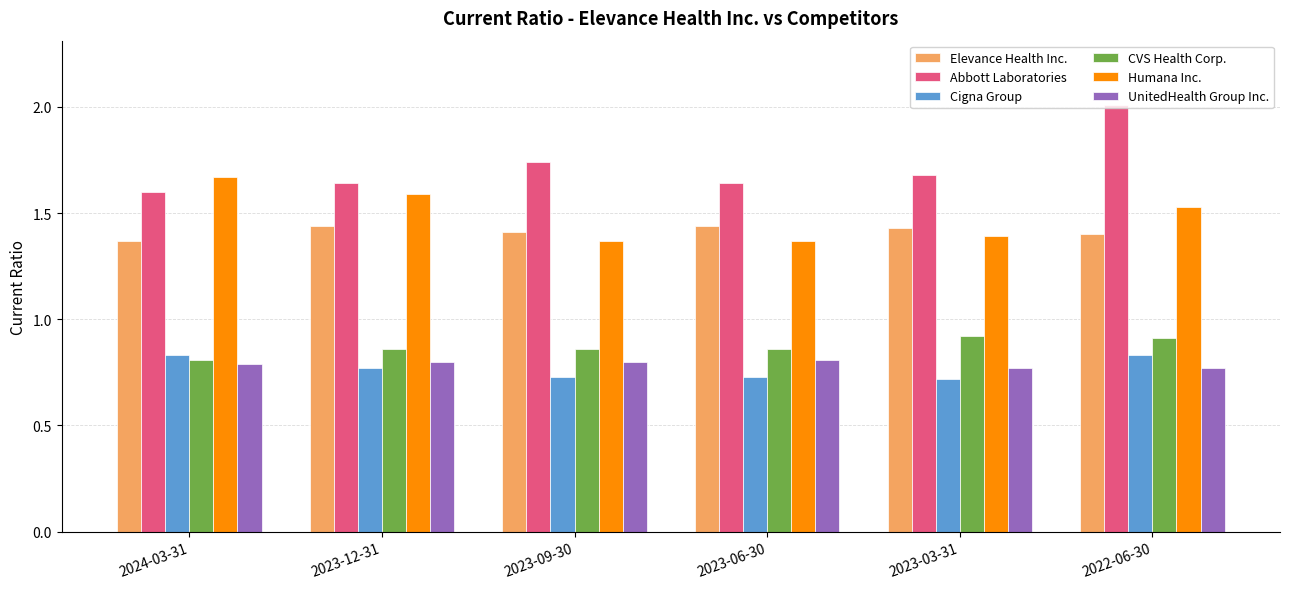

Are the bars grouped side by side (vs. stacked)?

Yes